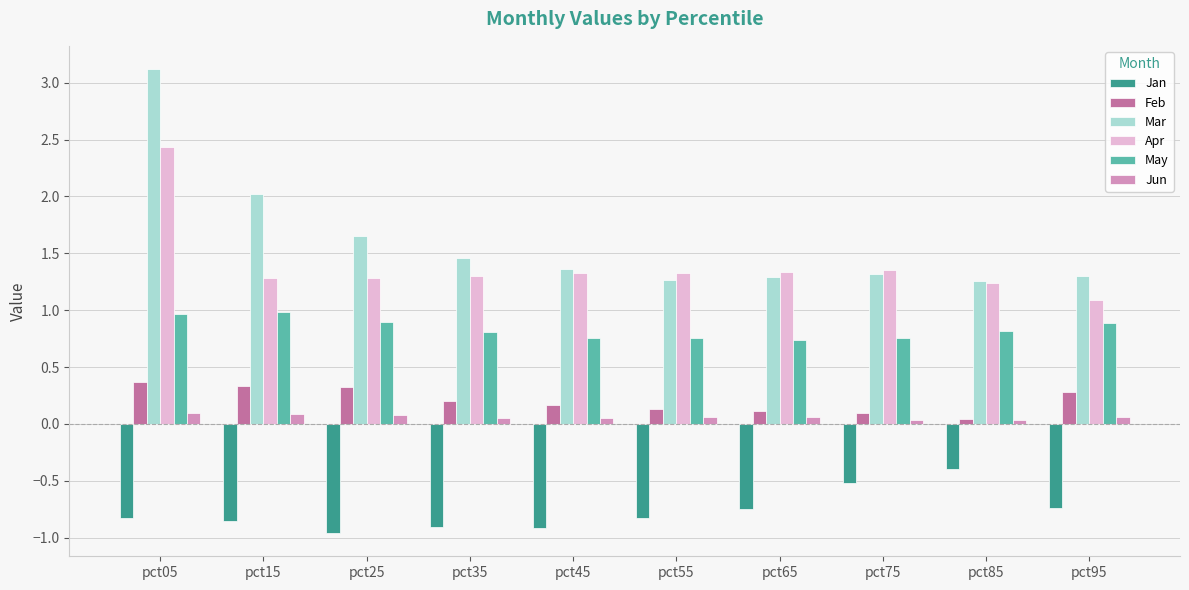

How many bars are there in total?

60